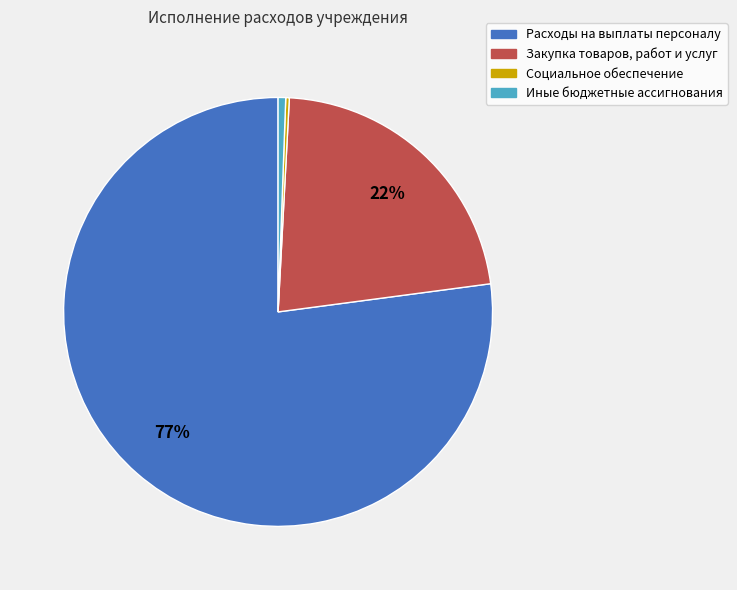

Which category has the biggest portion of the pie?

Расходы на выплаты персоналу